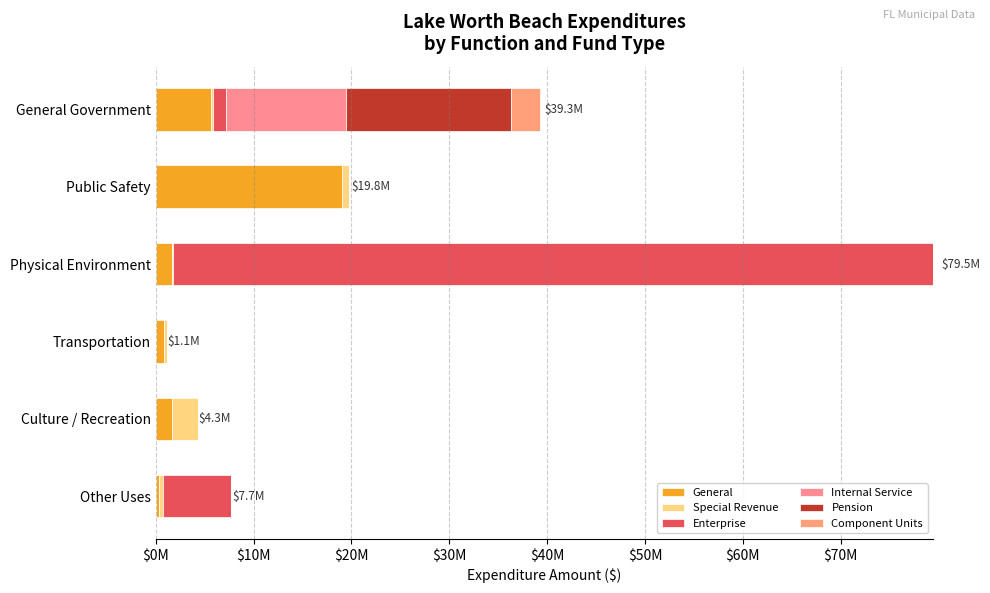

Reading left to right, extract all data points from this chart.

General: 5682786	19064596	1684674	815061	1636006	287124
Special Revenue: 129819	726448	30780	322680	2658232	489376
Enterprise: 1356747	0	77751025	0	0	6937332
Internal Service: 12250914	0	0	0	0	8510
Pension: 16889394	0	0	0	0	0
Component Units: 2965336	0	0	0	19045	0